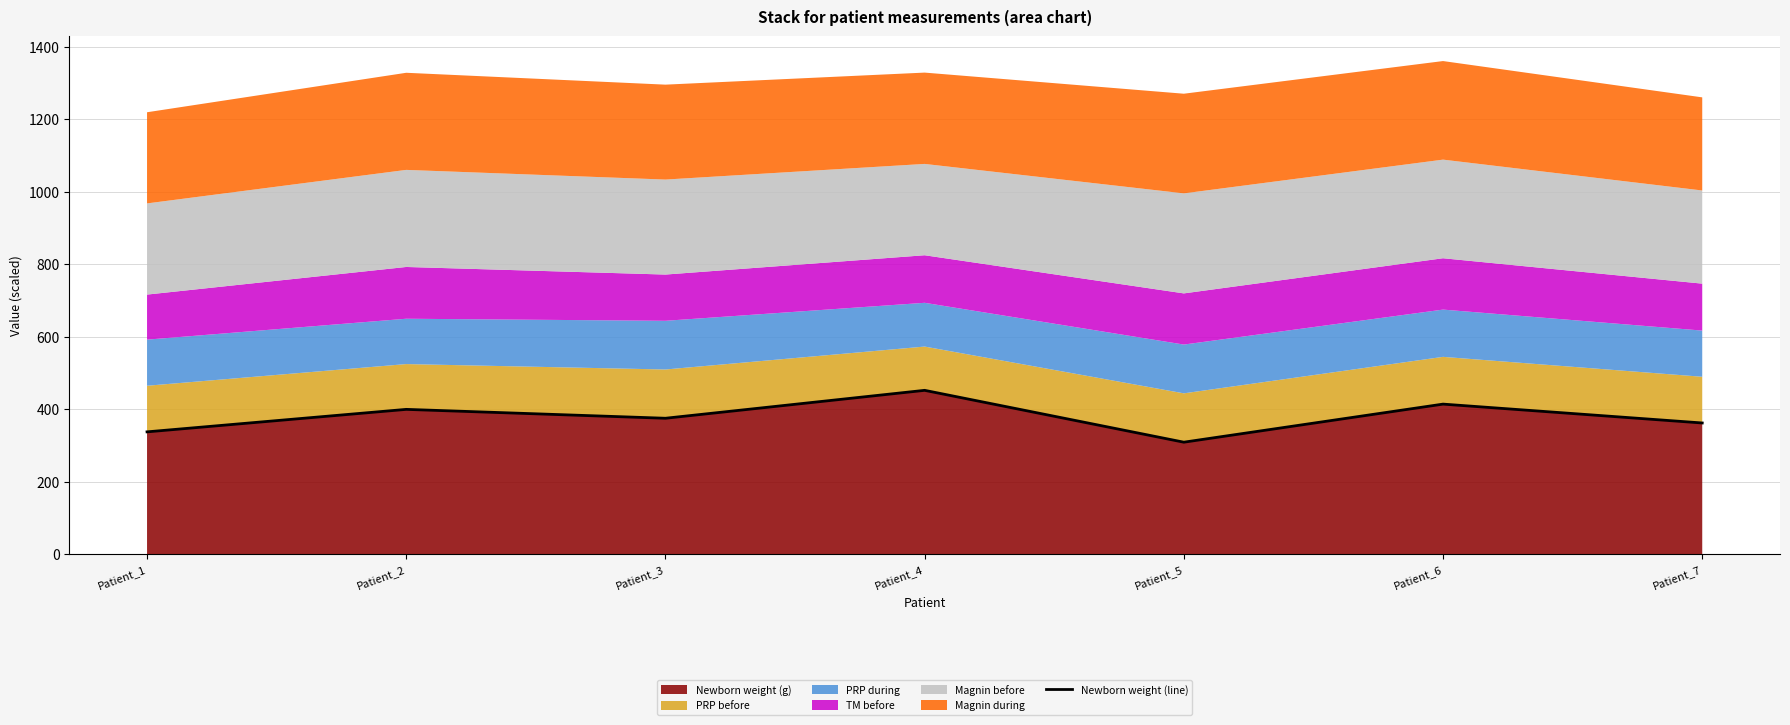

What is the approximate value at Patient_2?

400.0